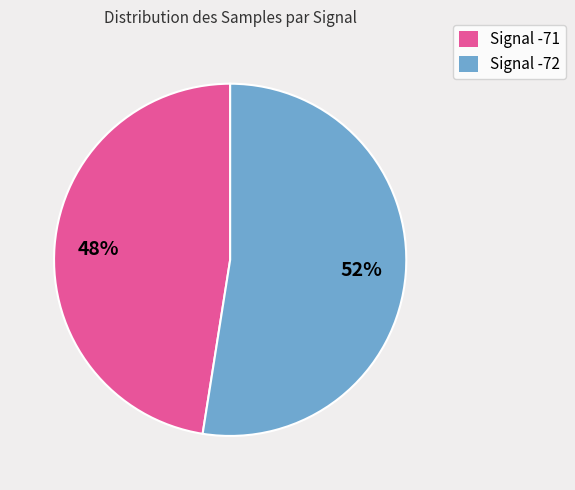

Rank the categories by value from lowest to highest.

Signal -71, Signal -72